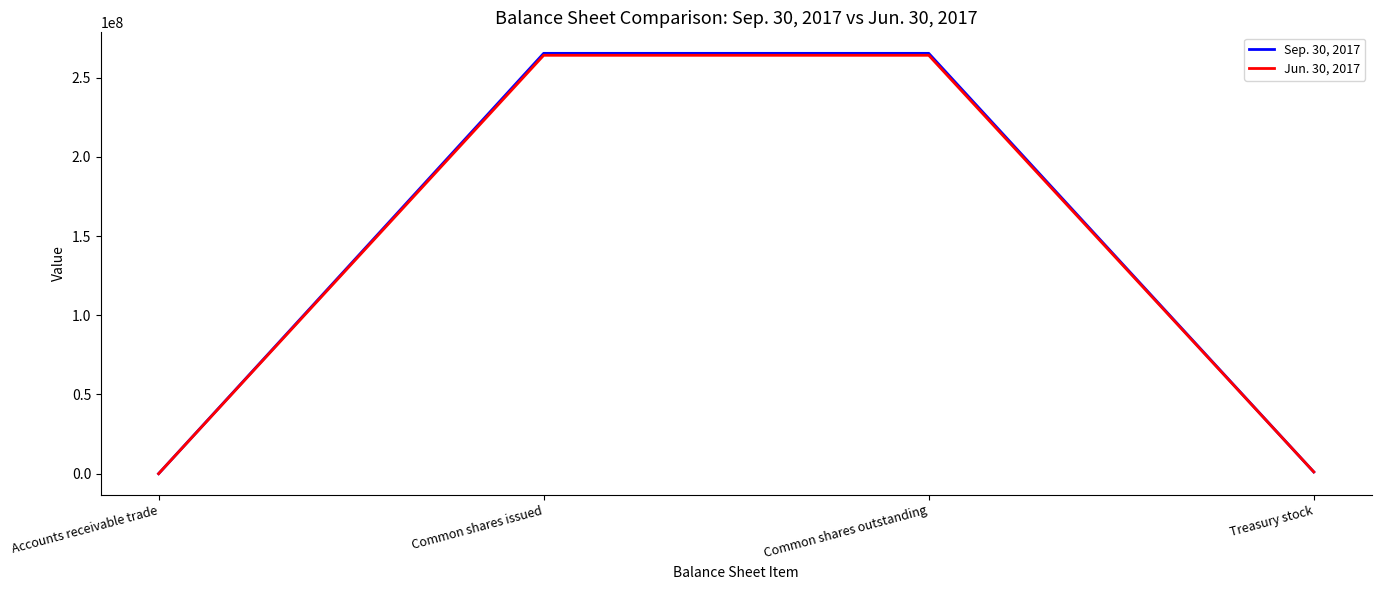

At Common shares outstanding, list the series in order from largest to smallest.

Sep. 30, 2017, Jun. 30, 2017